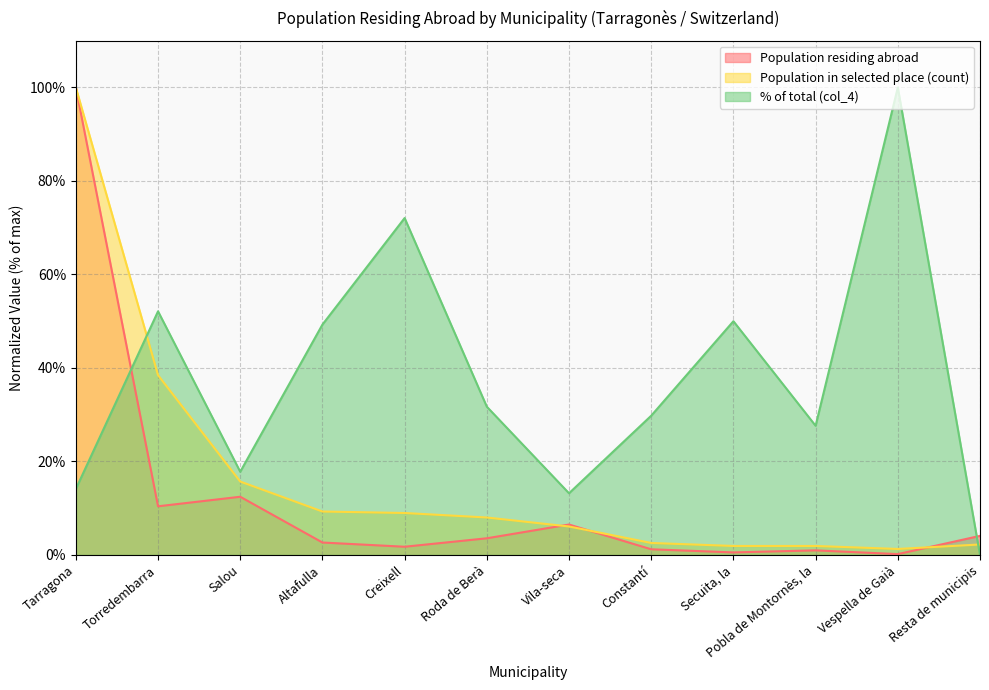

Where do Population in selected place (count) and Population residing abroad first cross each other?

Roda de Berà and Vila-seca